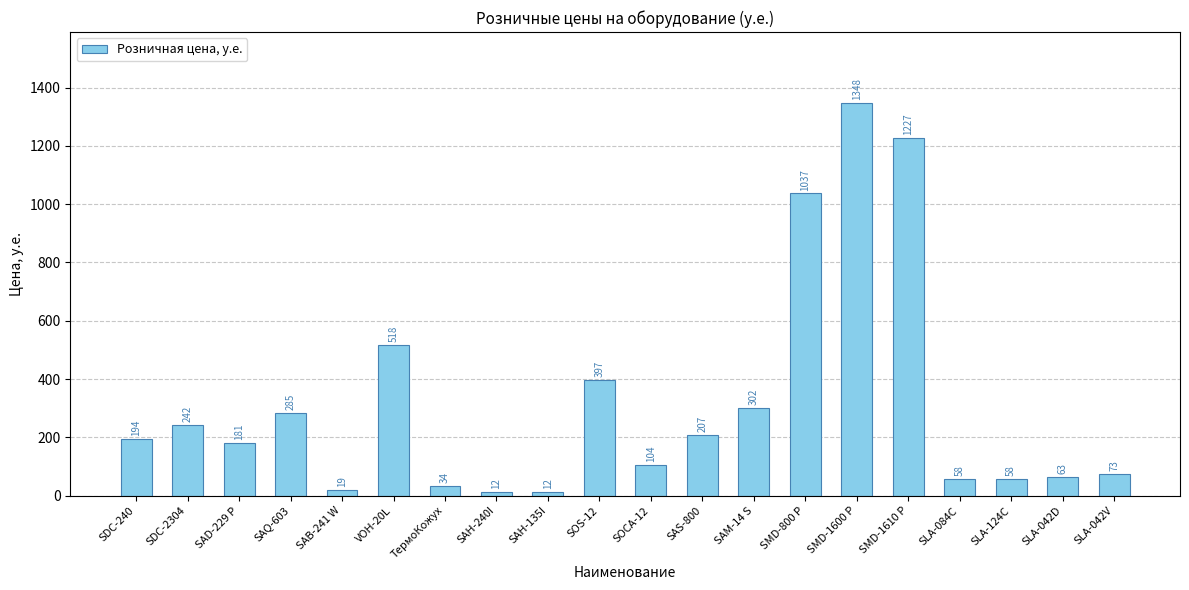

True or false: the data shows 1227 at SMD-1610 P.

True